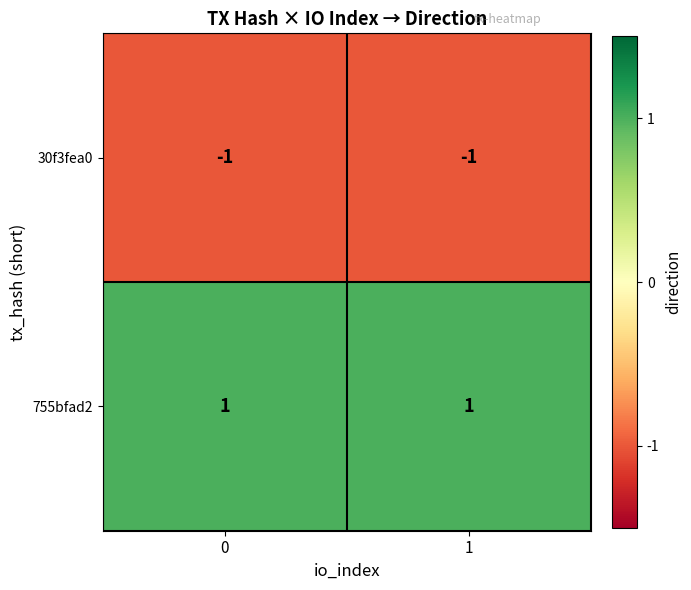

List the series in order of their peak value, highest first.

755bfad2, 30f3fea0